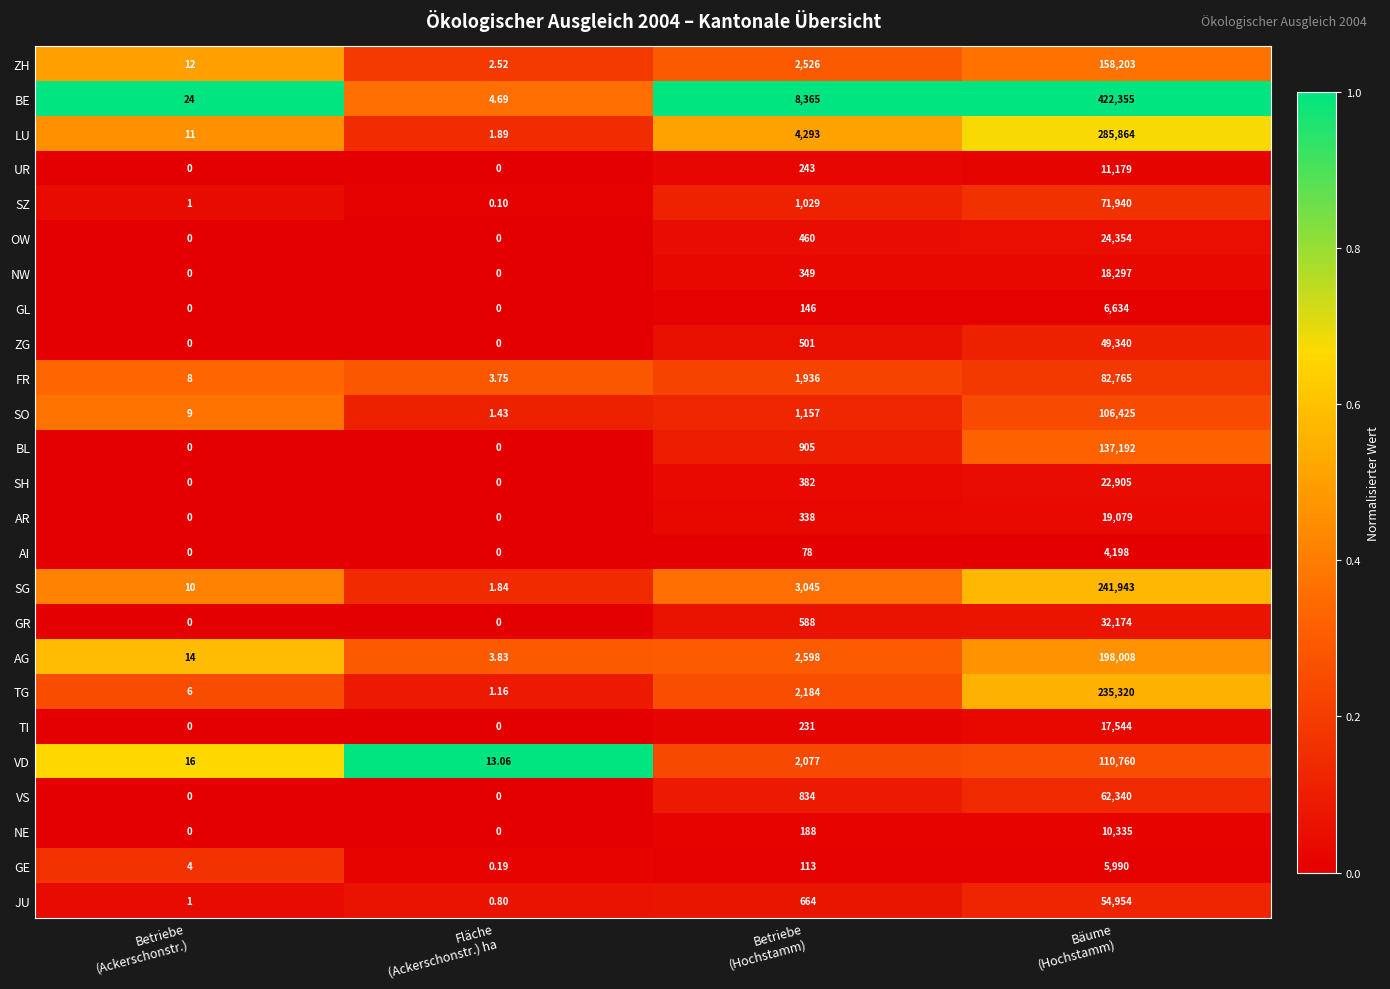

Rank the series by their maximum value, from lowest to highest.

AI, GE, GL, NE, UR, TI, NW, AR, SH, OW, GR, ZG, JU, VS, SZ, FR, SO, VD, BL, ZH, AG, TG, SG, LU, BE